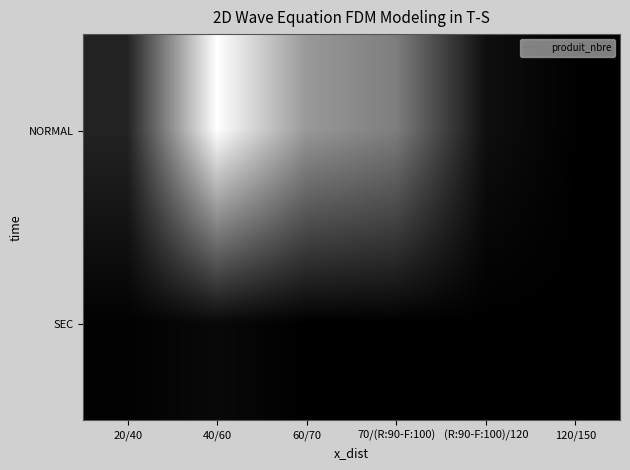

Reading right to left, list all the values displayed in this chart.

NORMAL: 120/150=1	(R:90-F:100)/120=17	70/(R:90-F:100)=141	60/70=171	40/60=286	20/40=39
SEC: 120/150=0	(R:90-F:100)/120=0	70/(R:90-F:100)=0	60/70=0	40/60=10	20/40=2